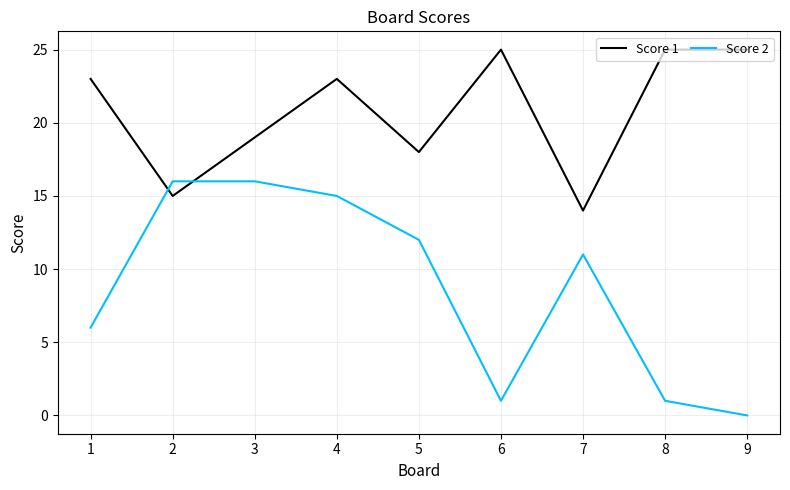

How many series are shown in this chart?

2